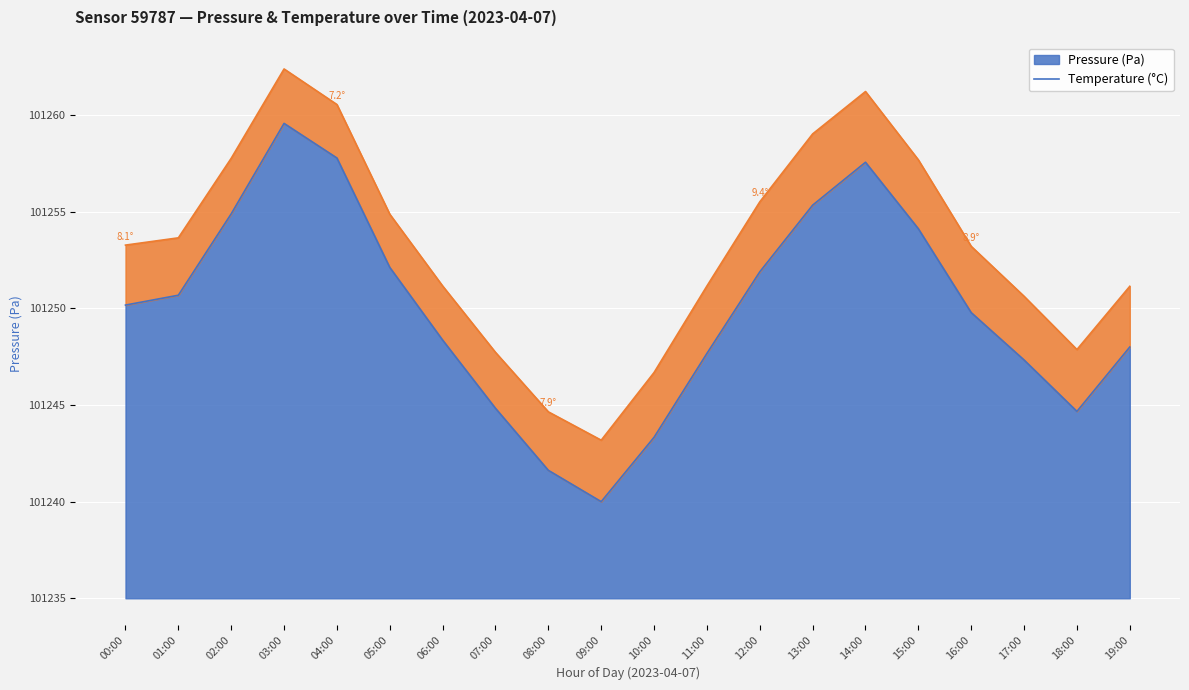

How many points are lower than both their immediate neighbors (excluding endpoints)?

2